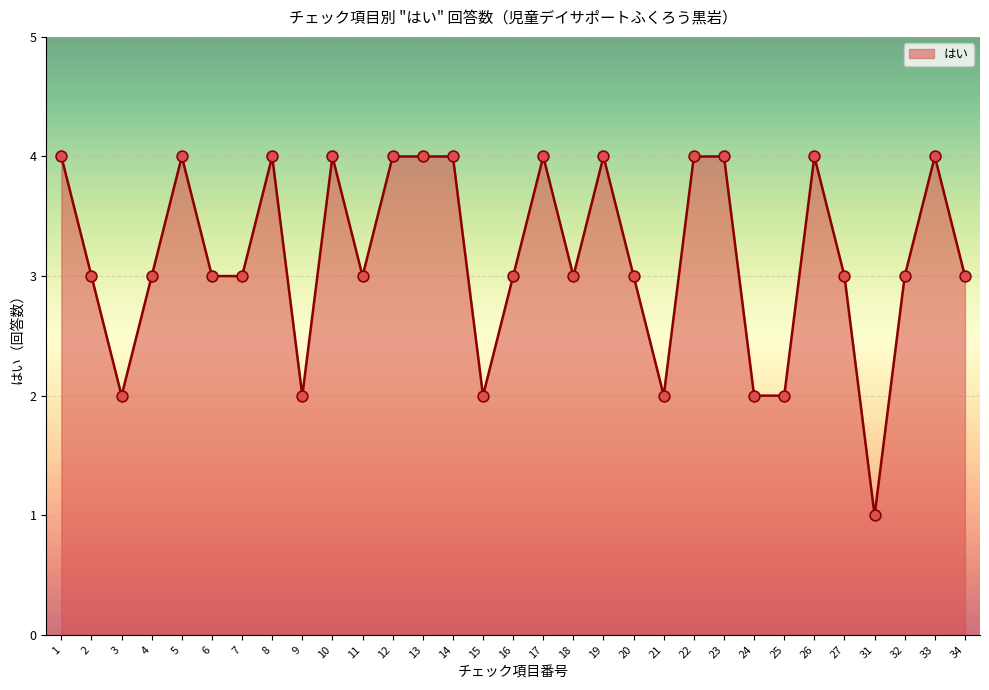

Which has a higher value, 17 or 4?

17